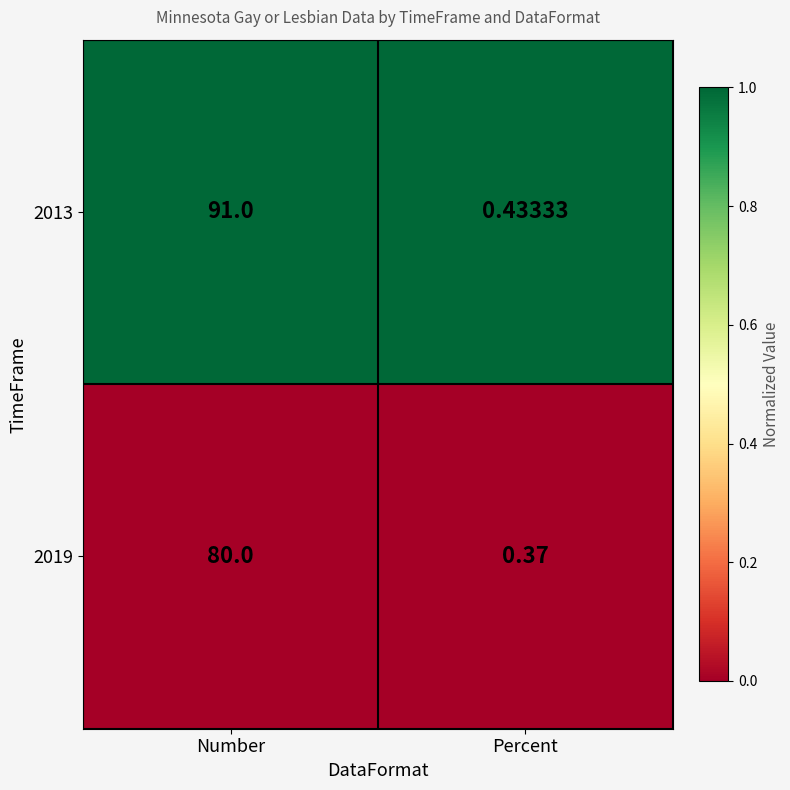

Which series has the largest range (max minus min)?

2013